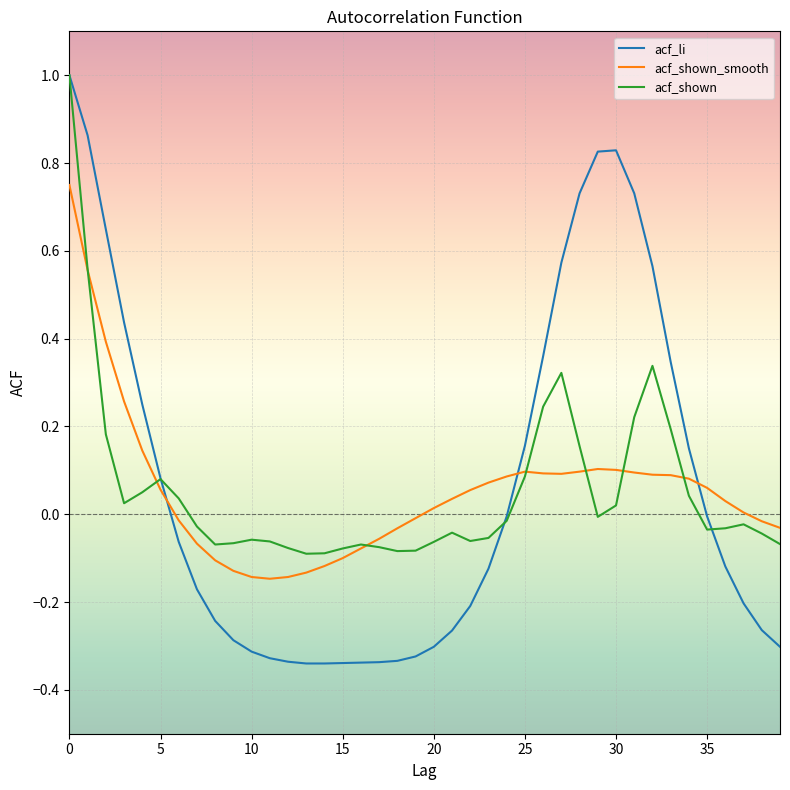

How many lines are shown in the chart?

3